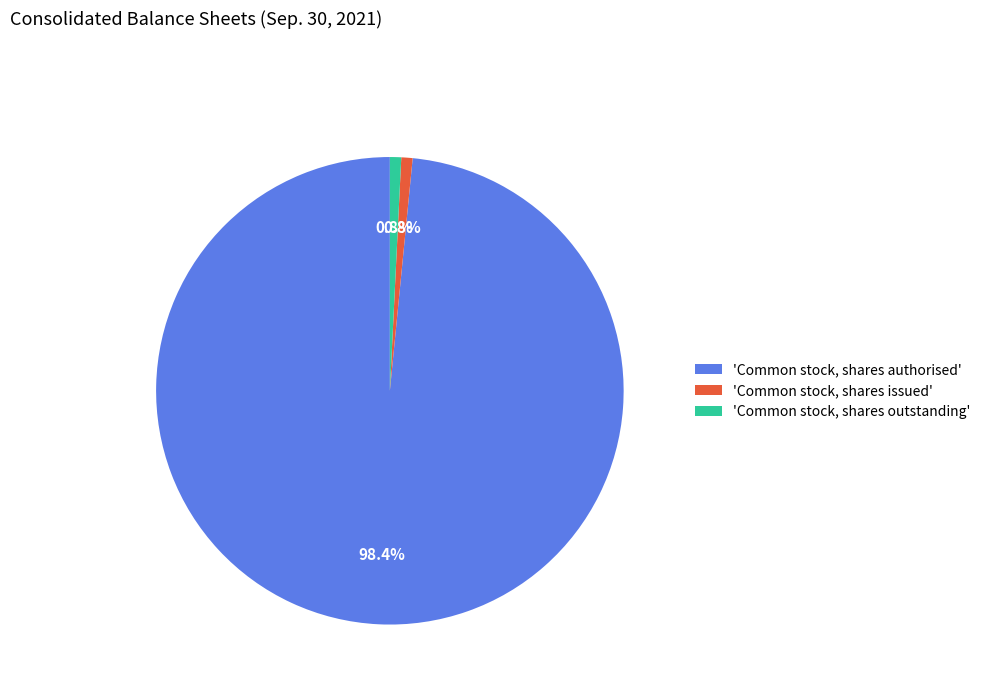

Which has a higher value, 'Common stock, shares outstanding' or 'Common stock, shares authorised'?

'Common stock, shares authorised'